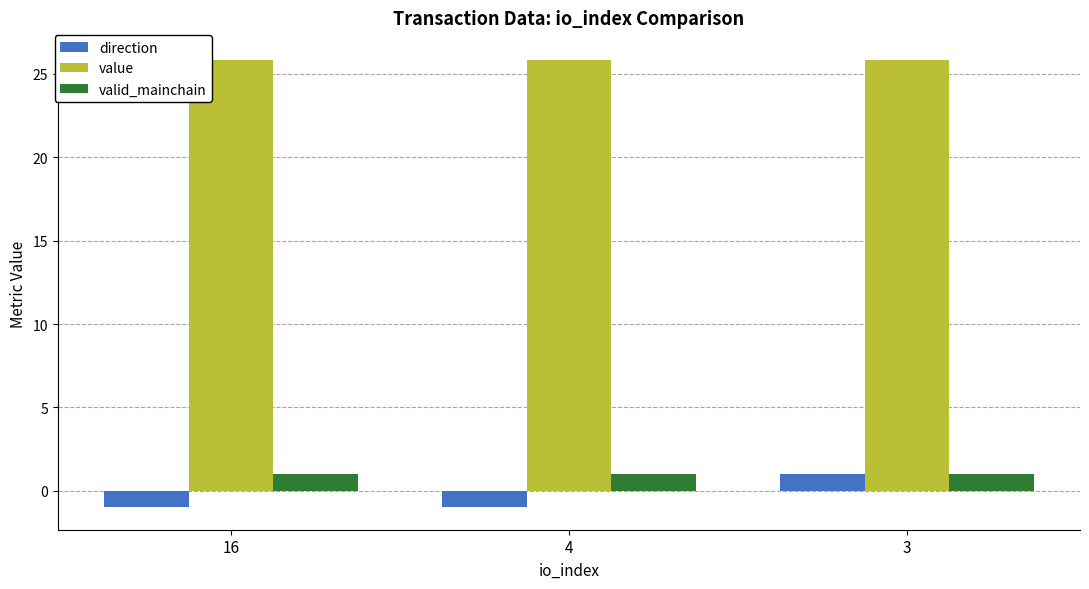

Reading left to right, what are all the values shown in this chart?

direction: -1.0	-1.0	1.0
value: 25.8	25.8	25.8
valid_mainchain: 1.0	1.0	1.0